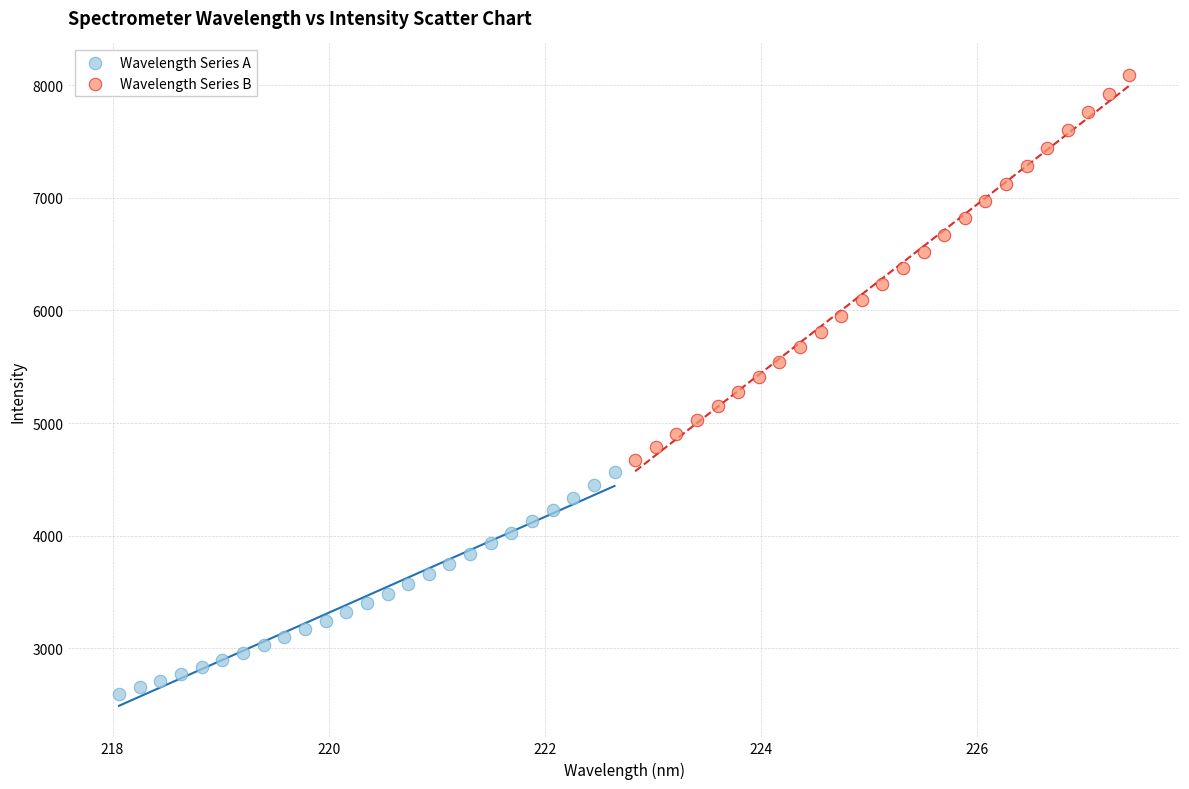

Which series has the largest Y range (max minus min)?

Wavelength Series B